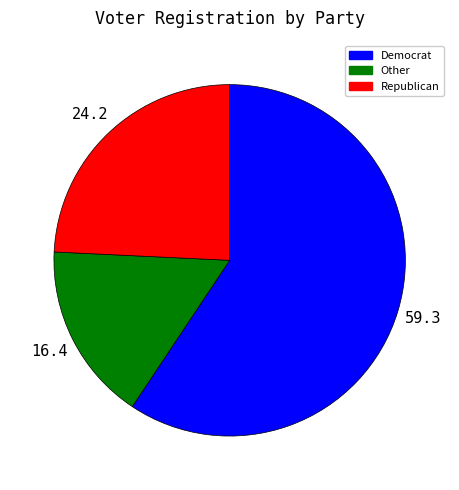

Is there a majority slice in this chart?

Yes